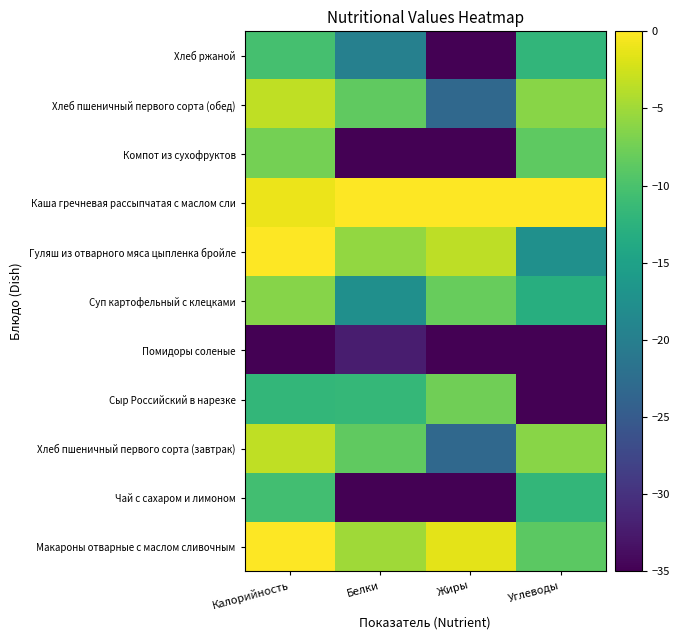

How many series are shown in this chart?

11